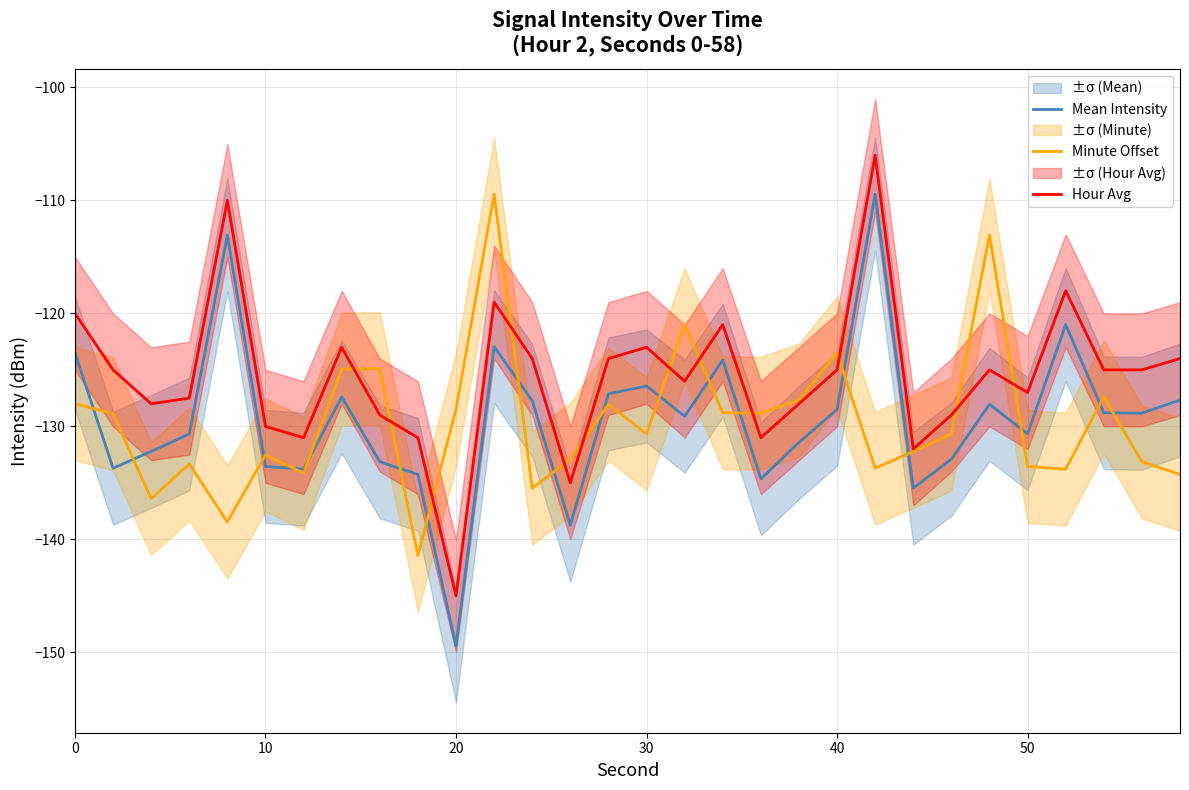

True or false: Hour Avg and Mean Intensity intersect in this chart.

False